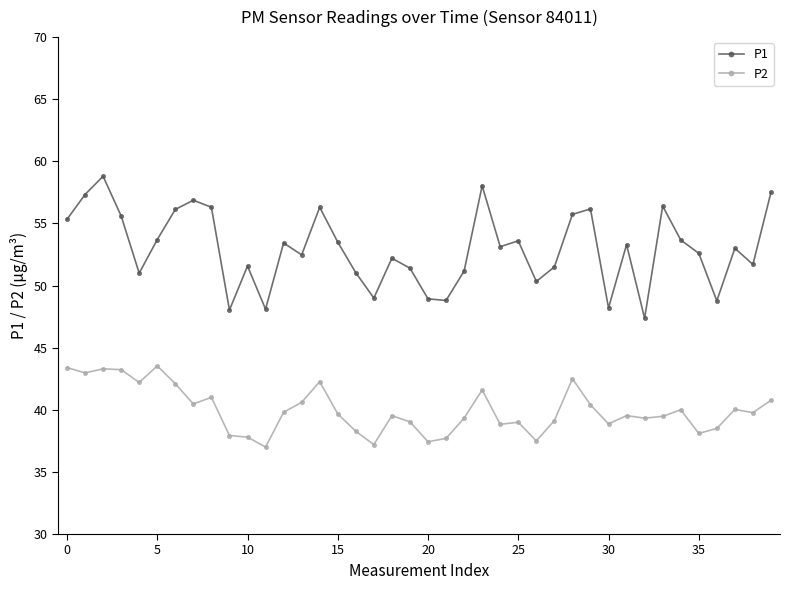

Which series has the largest range (max minus min)?

P1